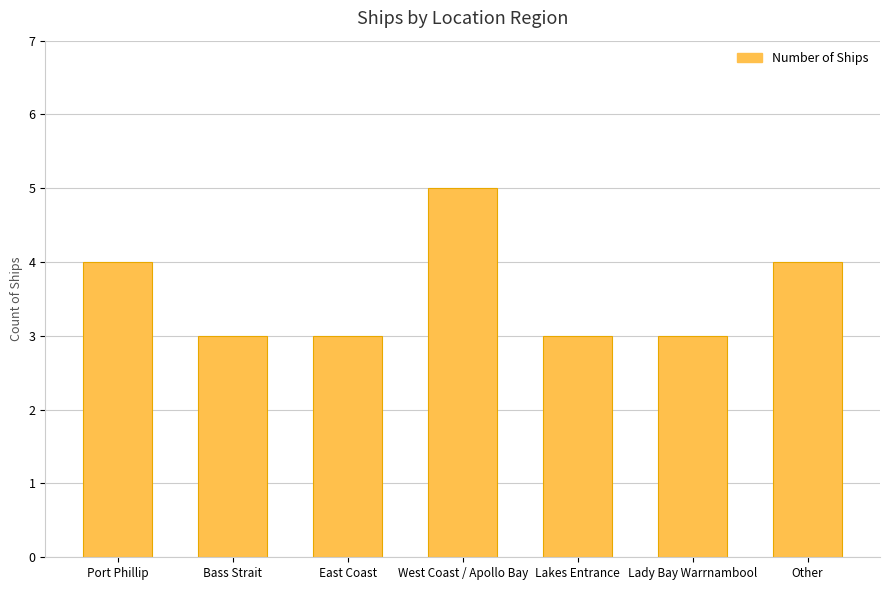

What is the minimum value shown in the chart?

3